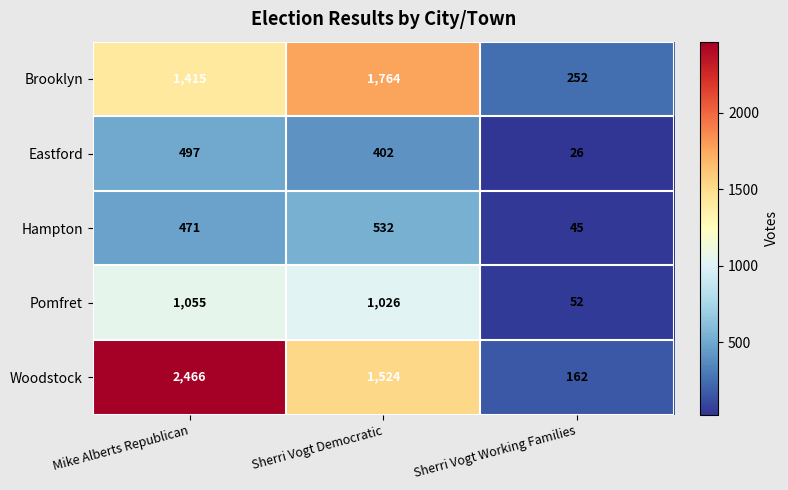

What is the sum of all Eastford values?

925